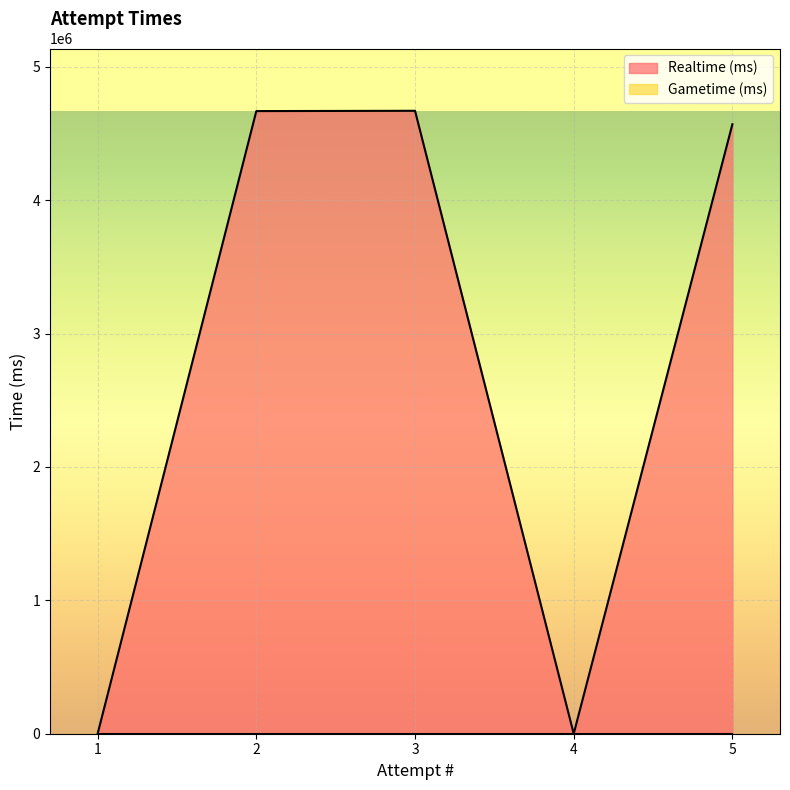

How many data points in Realtime (ms) are above 4569250?

2